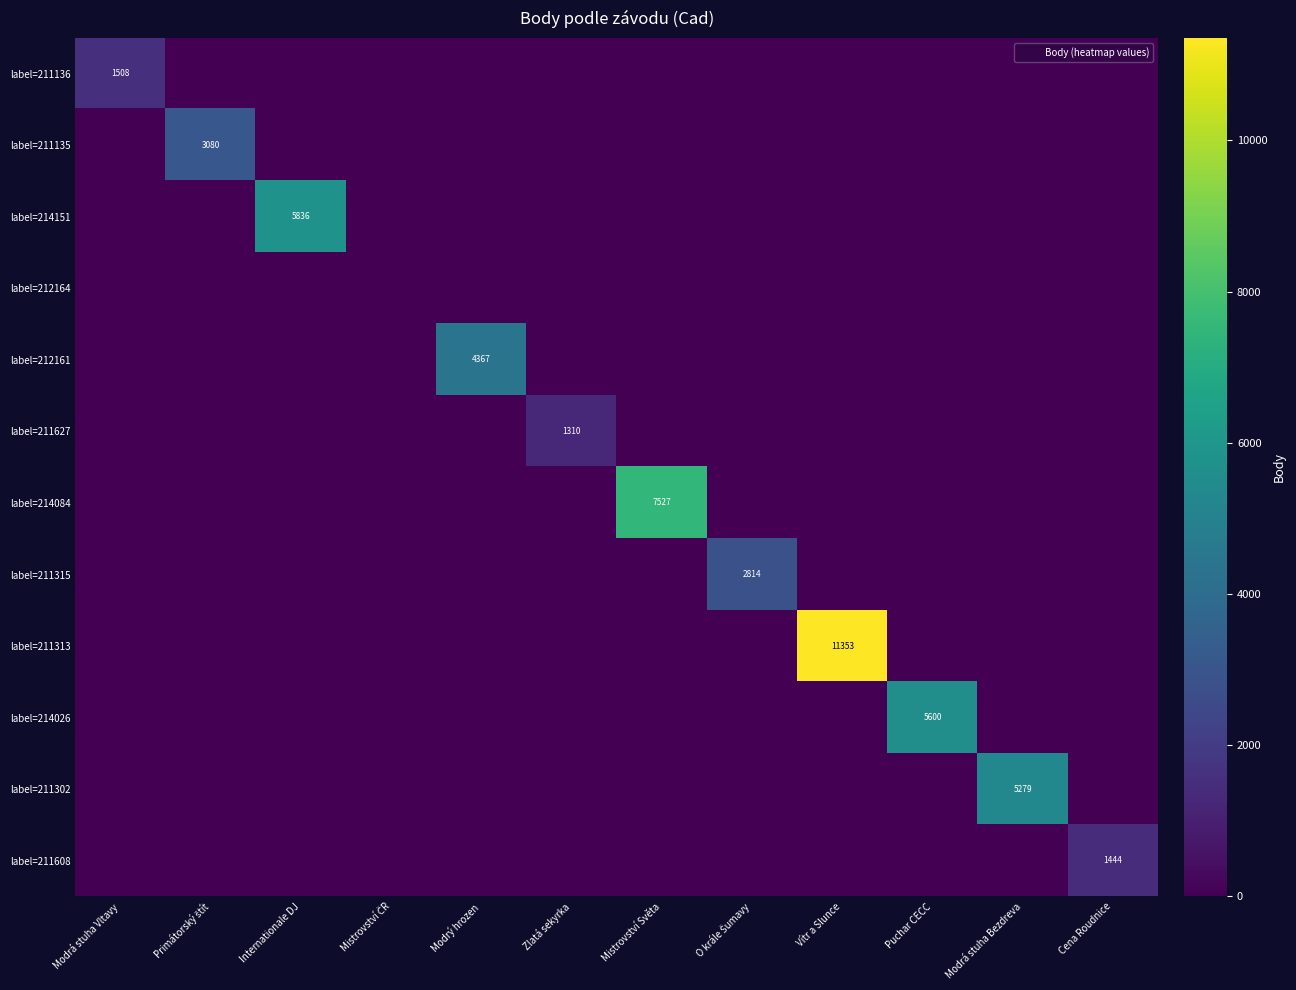

Which label corresponds to the smallest value in the chart?

Primátorský štít